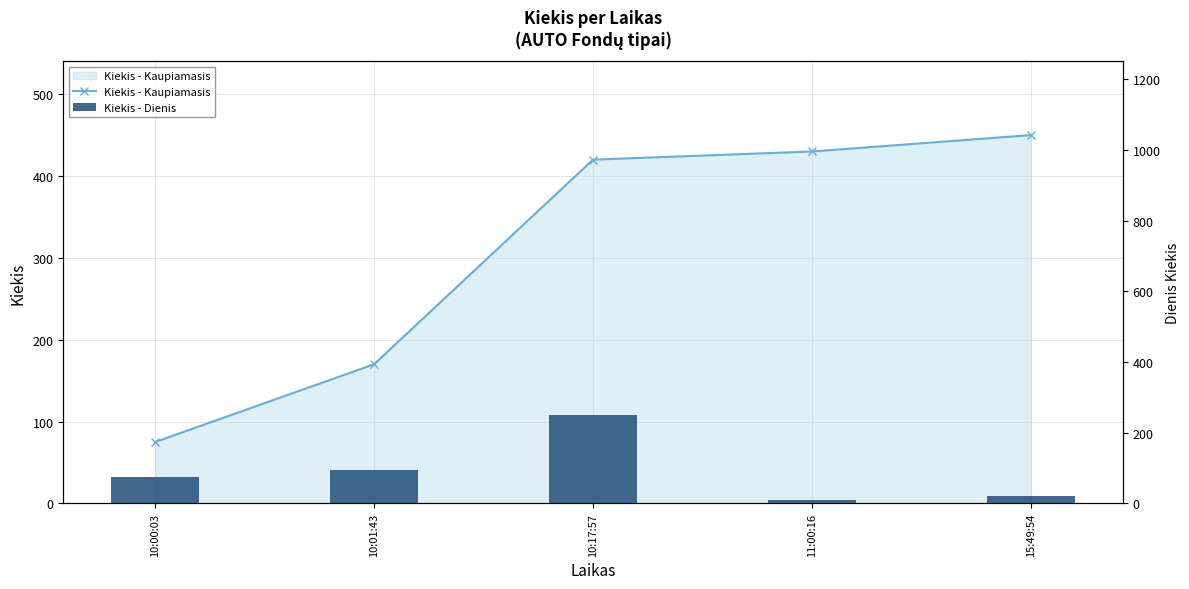

Rank the series at 10:17:57 from lowest to highest value.

Kiekis - Dienis, Kiekis - Kaupiamasis